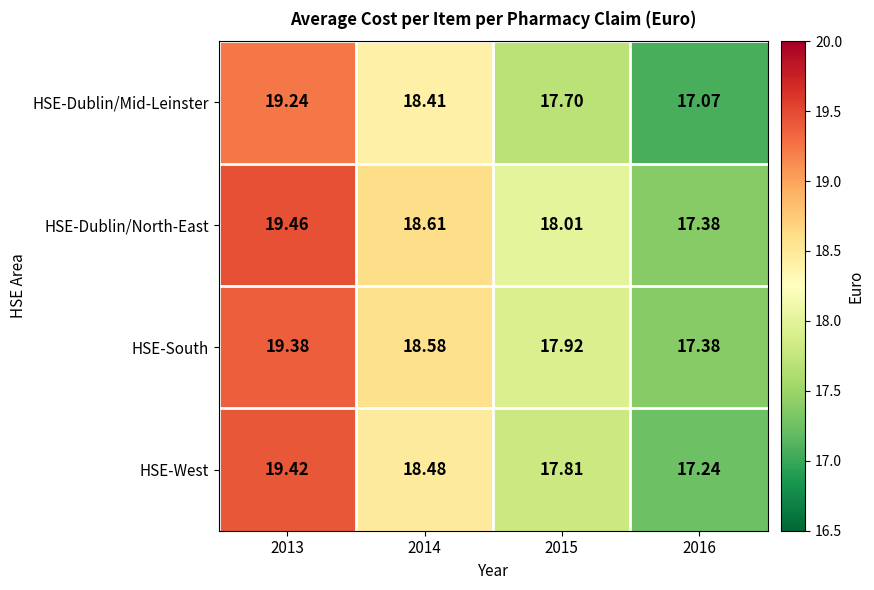

Which category has the lowest value across all series?

2016